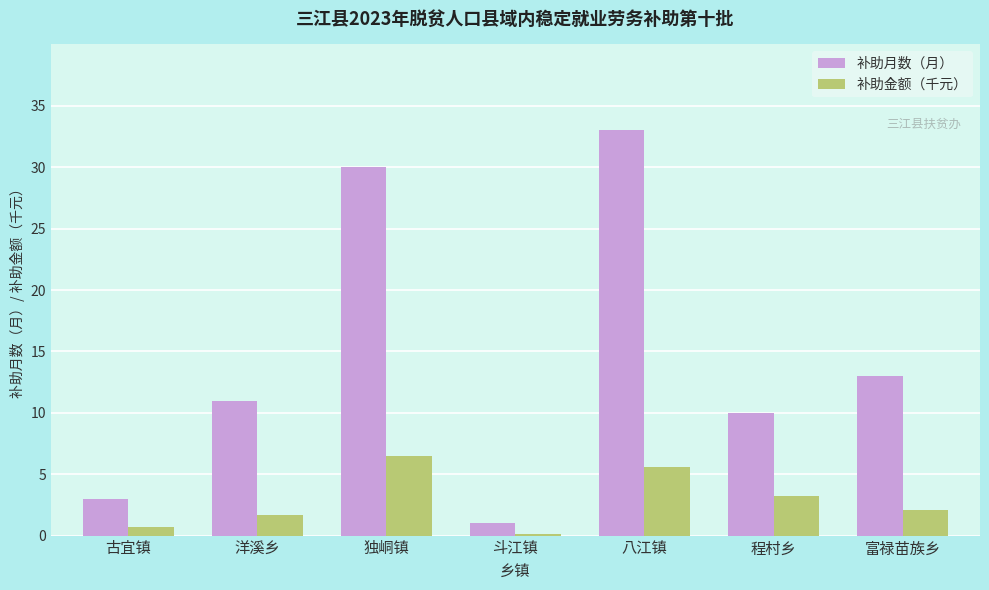

The value of 补助月数（月） at 程村乡 is 10.0. True or false?

True